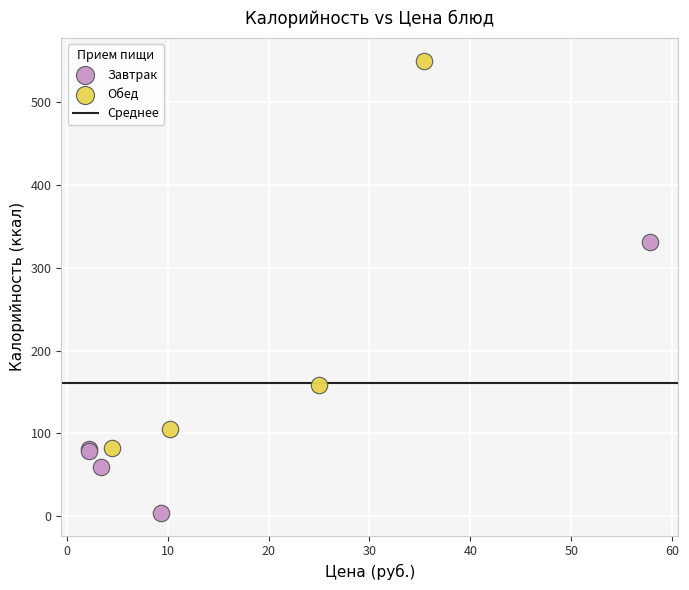

Which series has the widest spread of Y values?

Обед